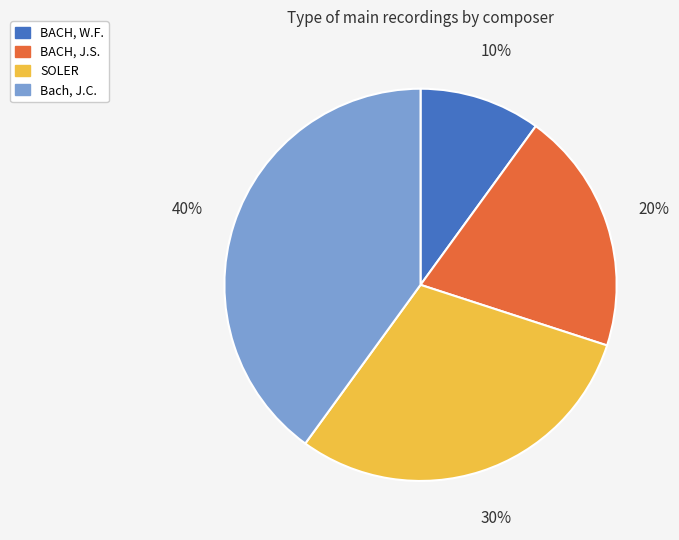

Count the number of slices in the pie.

4